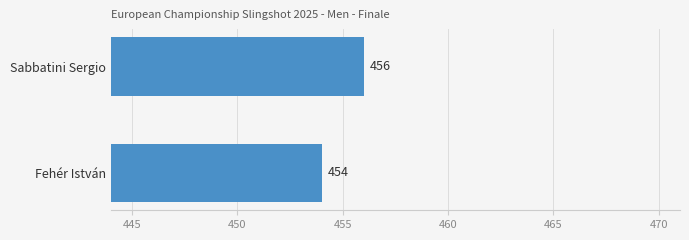

The chart shows a value of 456 at Sabbatini Sergio. True or false?

True